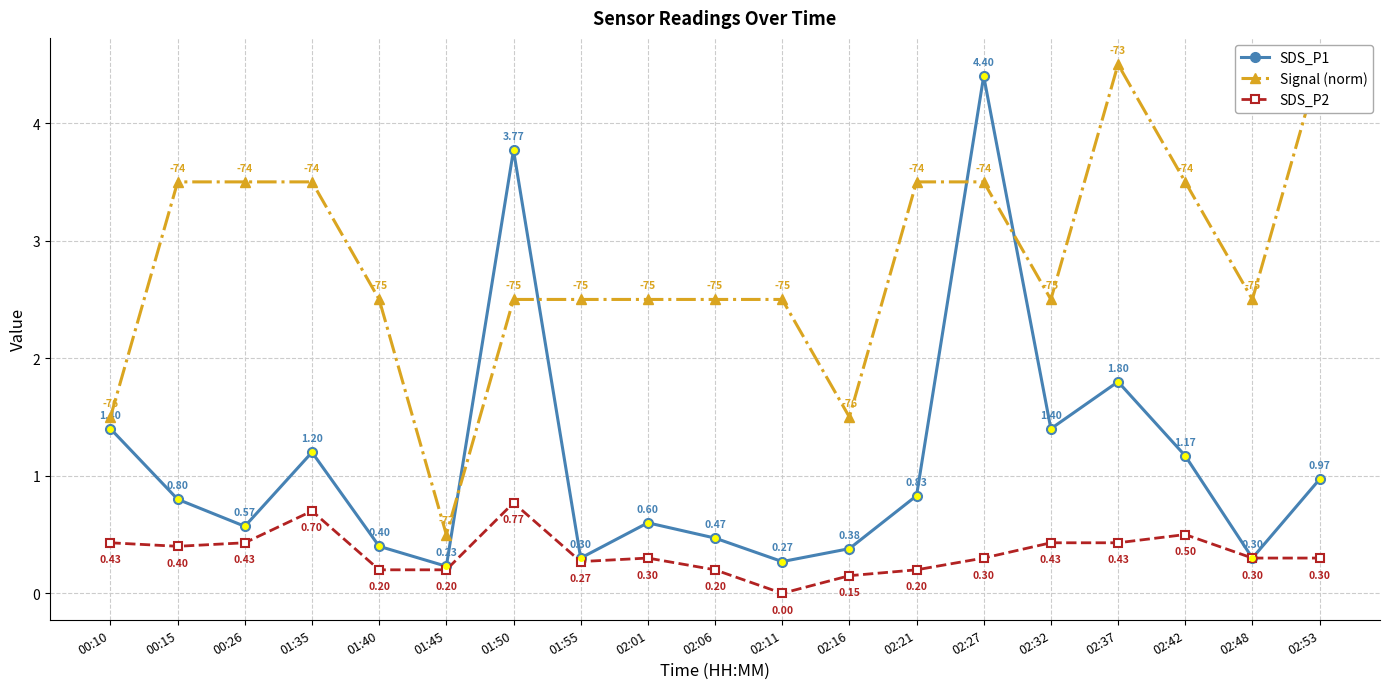

At which category does Signal (norm) reach its first local valley?

01:45